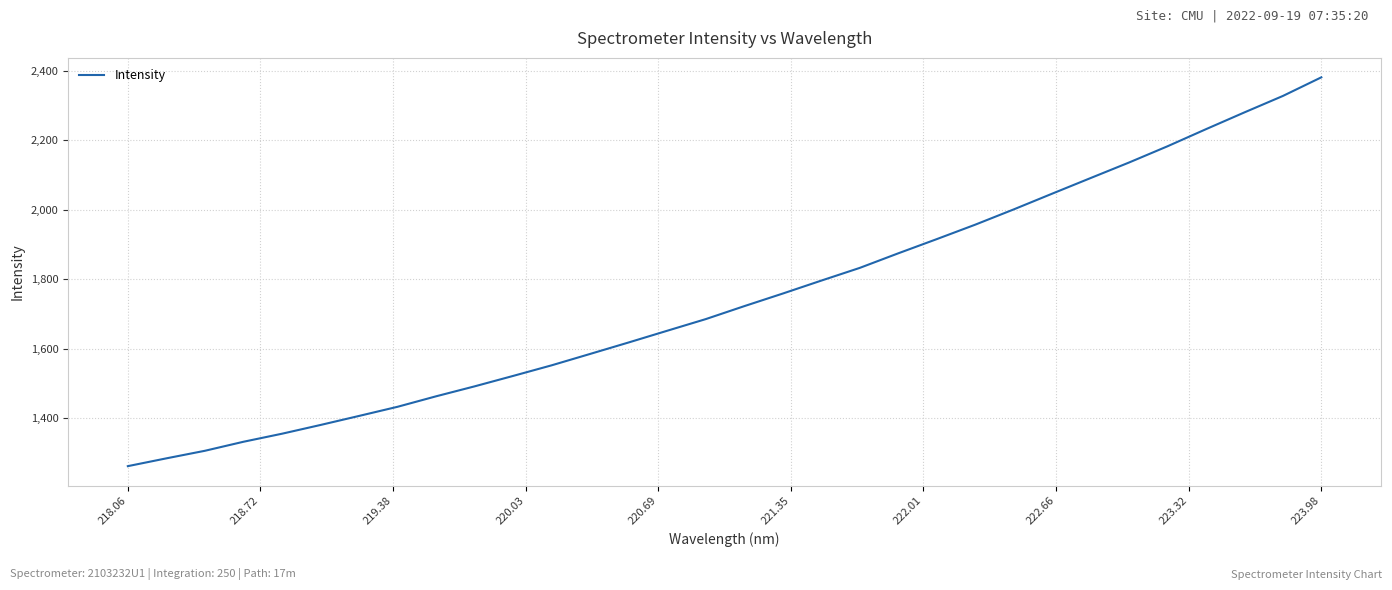

What is the maximum value shown in the chart?

2381.1